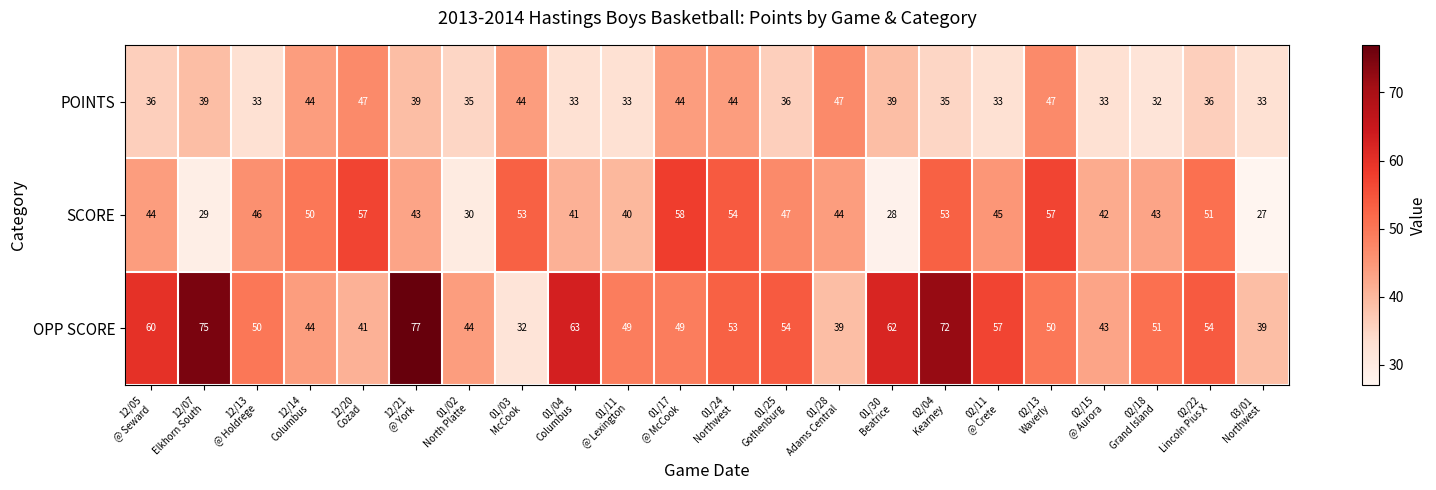

What is the difference between the maximum and minimum values in the OPP SCORE series?

45